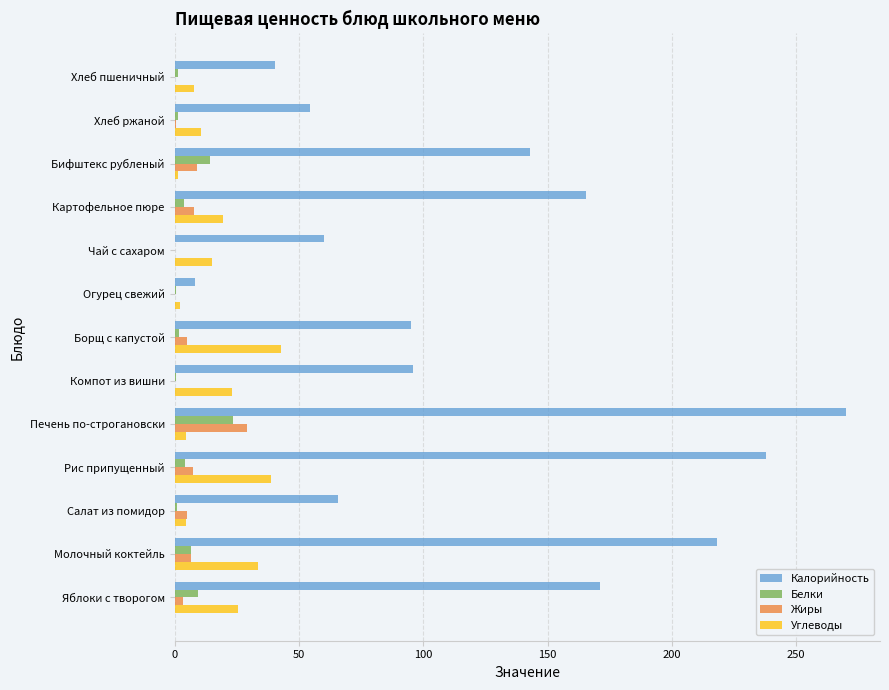

Is the value of Углеводы at Борщ с капустой greater than the value of Калорийность at Молочный коктейль?

No